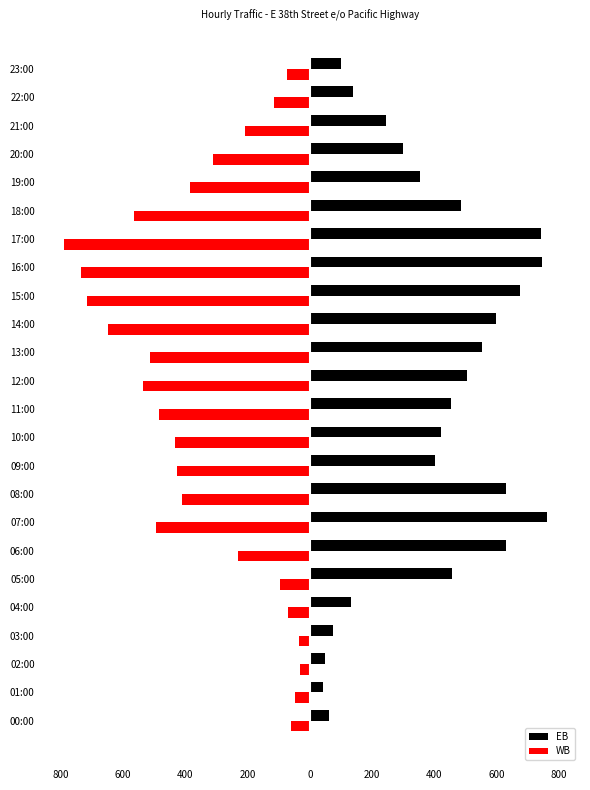

What are all the series names shown in the legend?

EB, WB